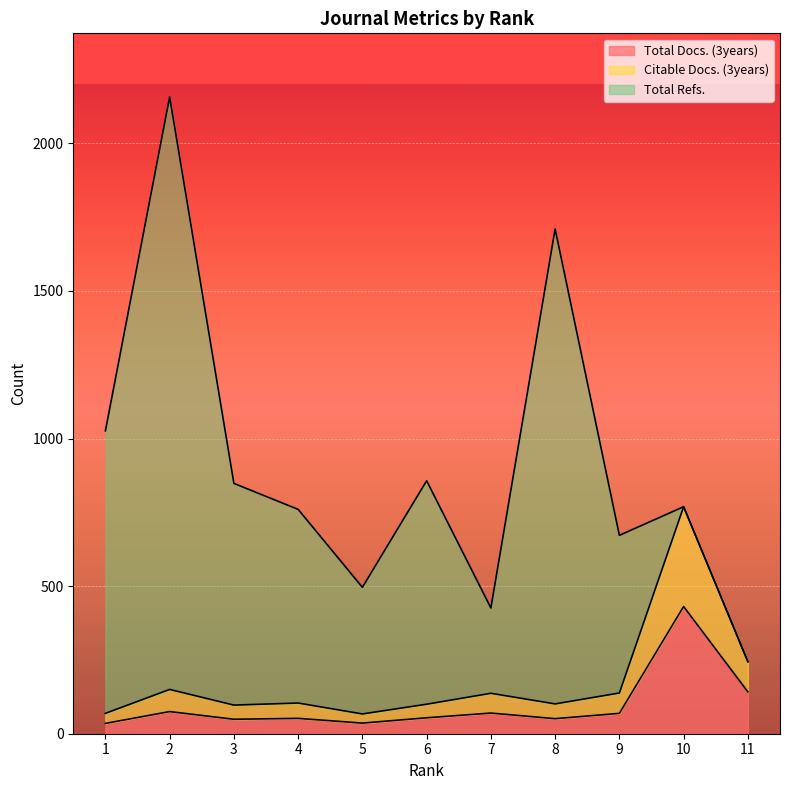

At which label is Total Docs. (3years) closest to 233?

11